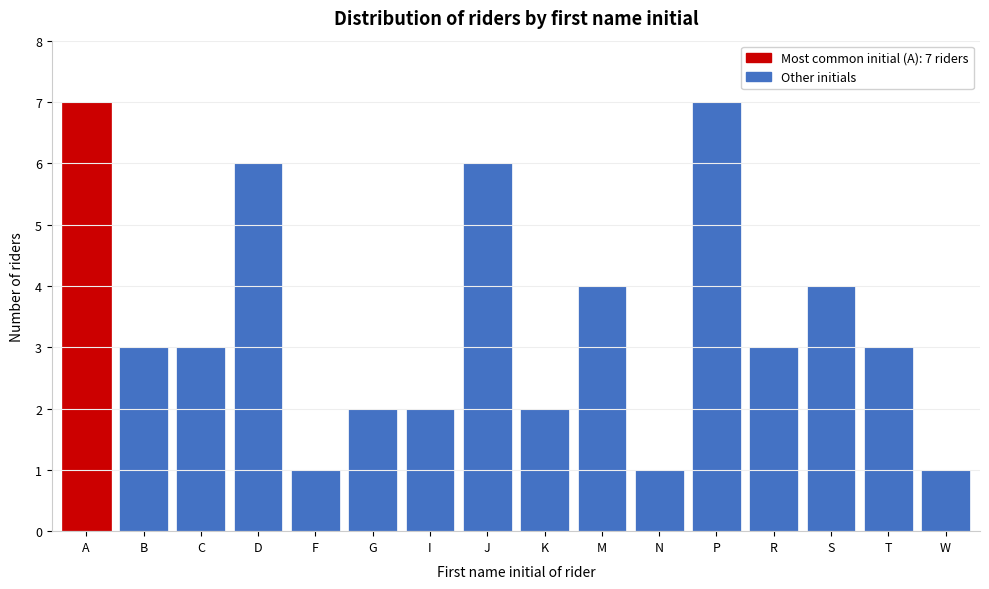

Reading right to left, extract all data points from this chart.

W=1	T=3	S=4	R=3	P=7	N=1	M=4	K=2	J=6	I=2	G=2	F=1	D=6	C=3	B=3	A=7